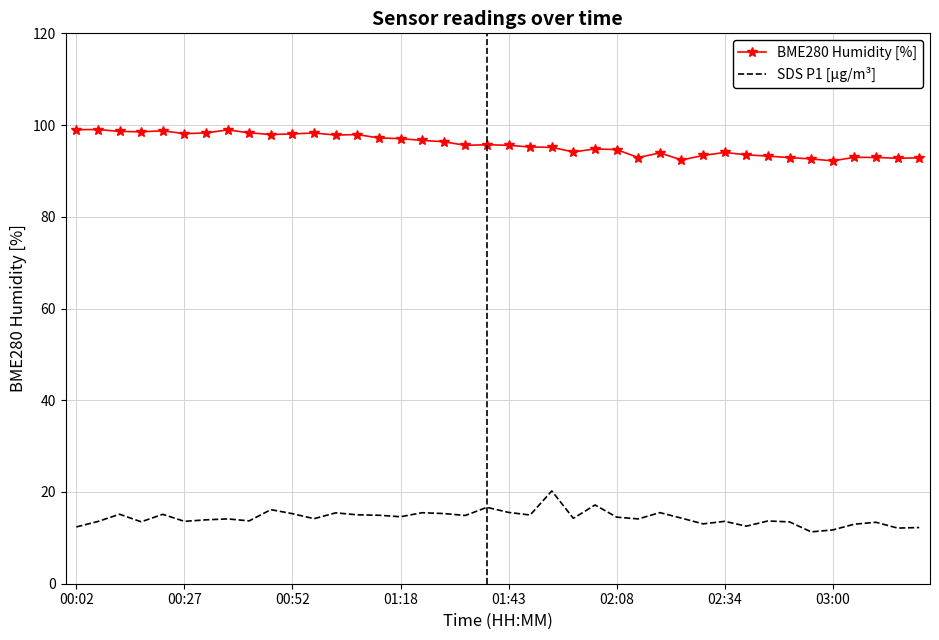

In SDS P1 [µg/m³], how many points are lower than both neighbors (excluding endpoints)?

13